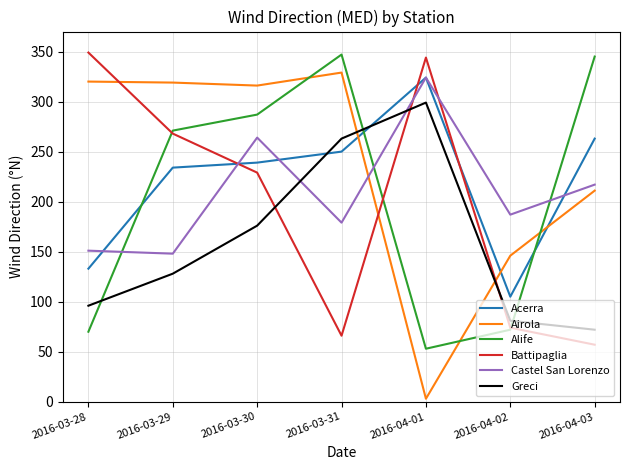

Which label corresponds to the smallest value in the chart?

2016-04-01